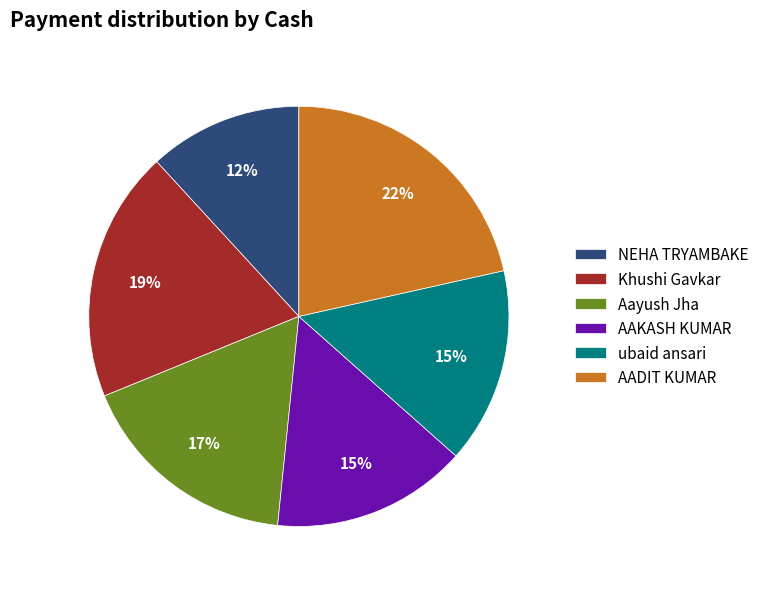

To the nearest percent, what is the average slice percentage?

17%